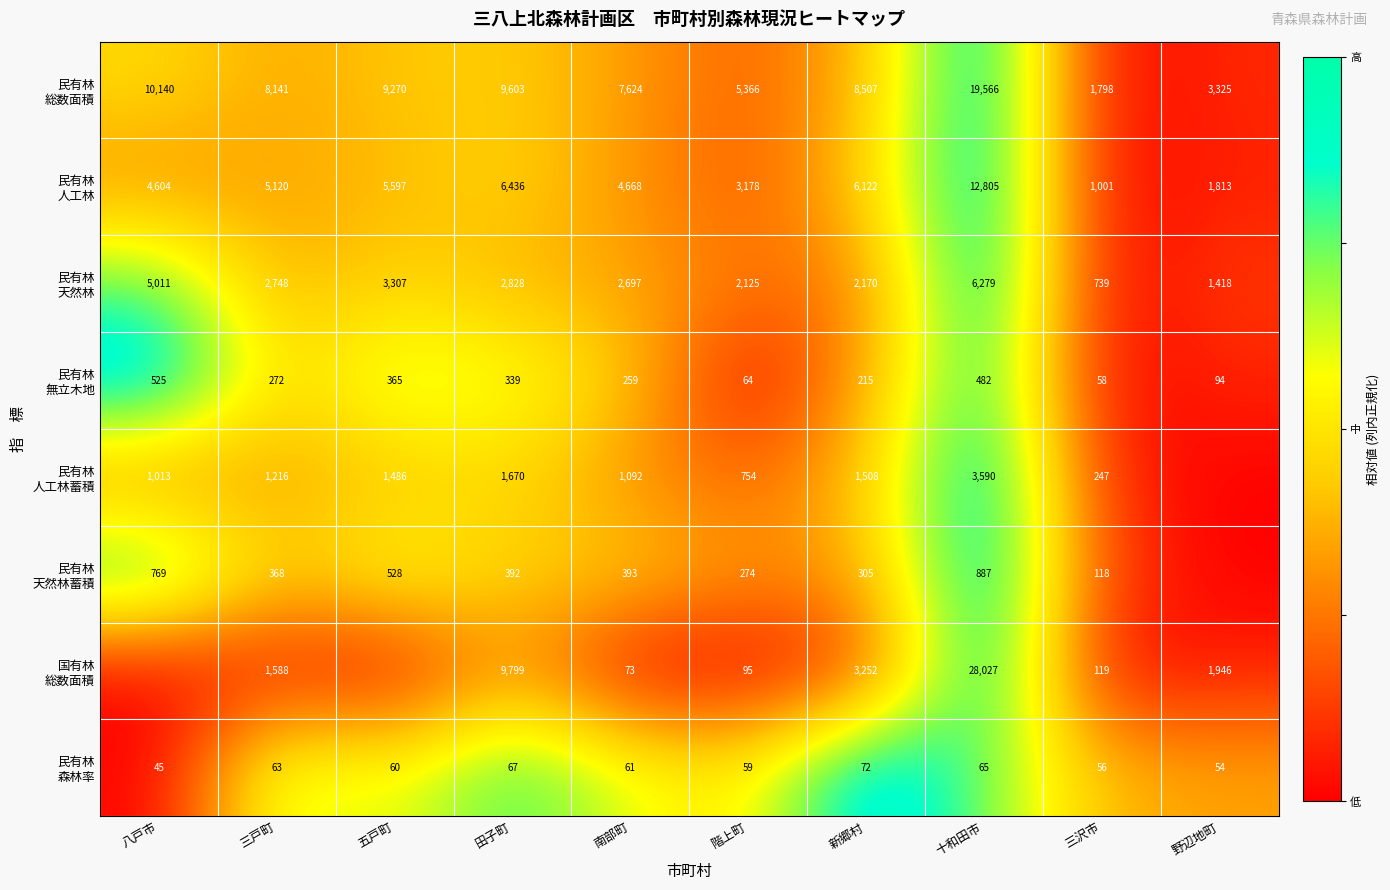

What is the total value across all series at 三戸町?

19516